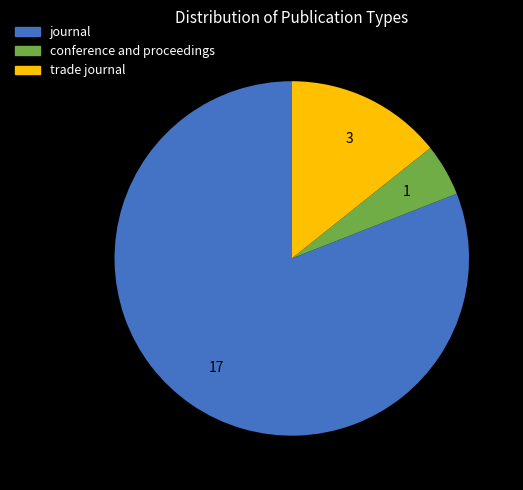

Which slice represents more than half of the pie?

journal